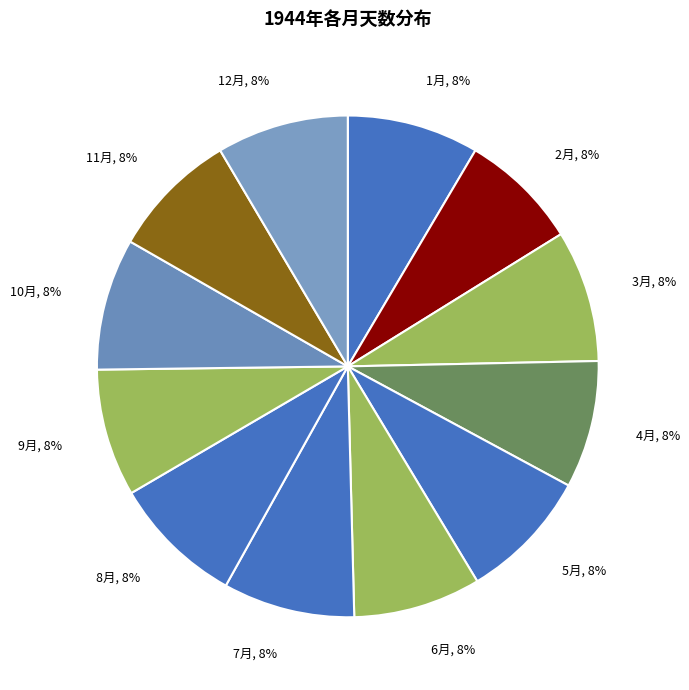

Approximately how many times larger is the value at 6月, 8% compared to 4月, 8%?

1.0